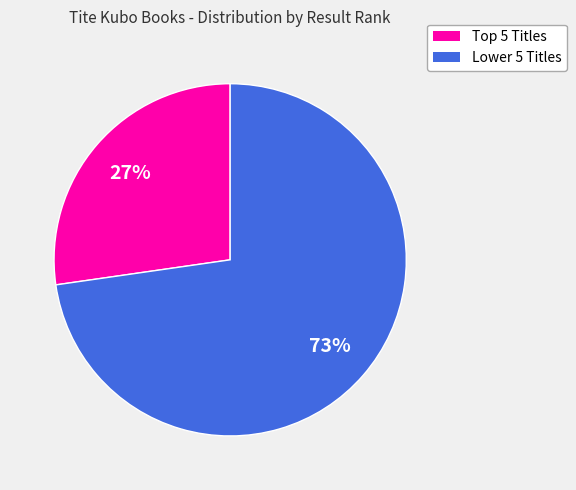

Does any single category account for the majority?

Yes